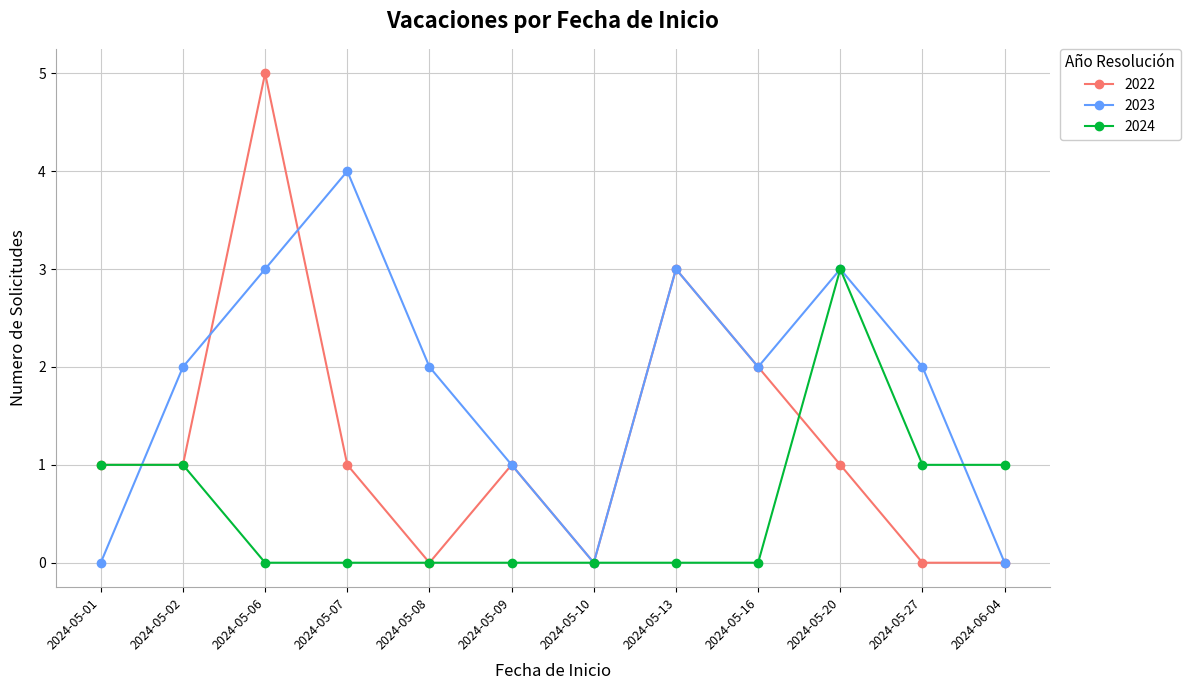

Between which two adjacent categories do 2022 and 2023 first intersect?

2024-05-01 and 2024-05-02